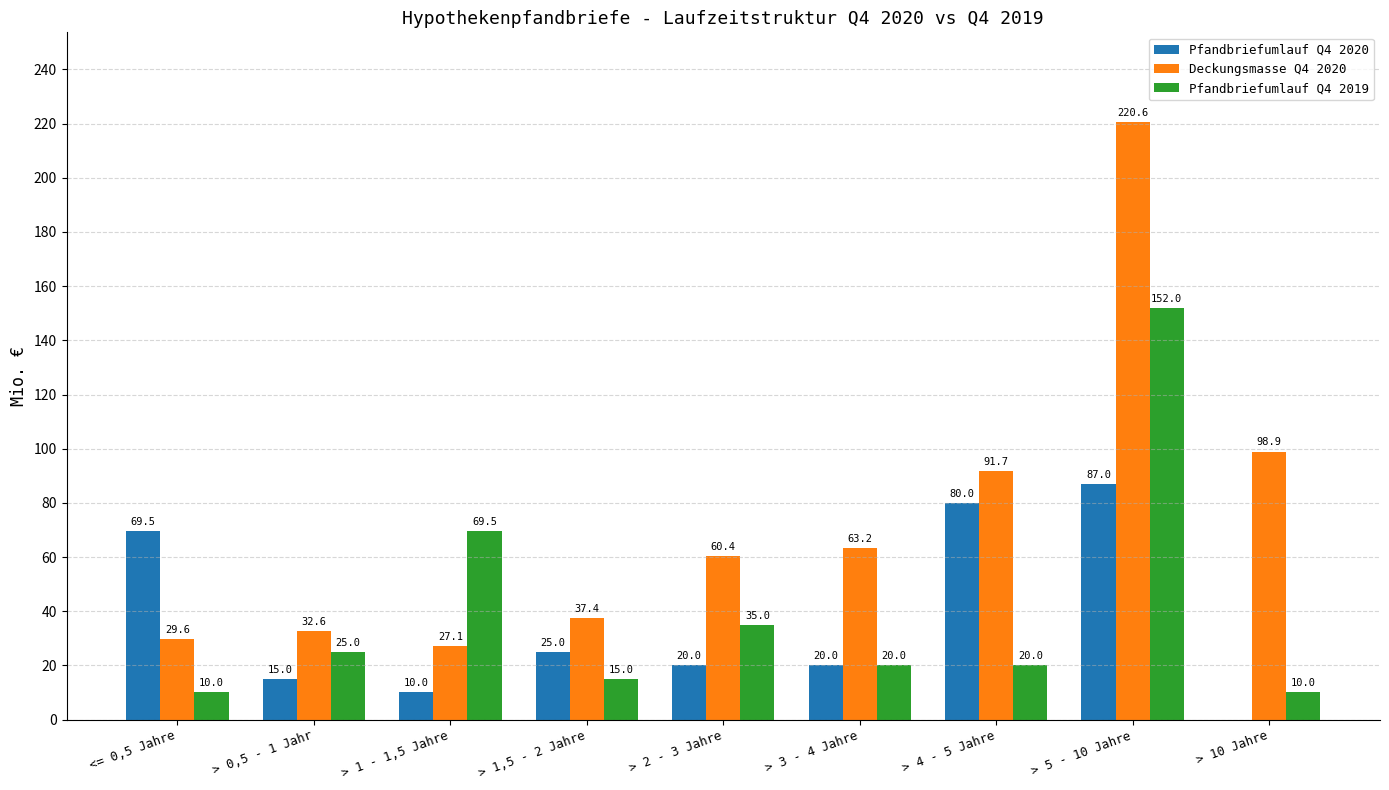

At which category is the sum across all series the highest?

> 5 - 10 Jahre